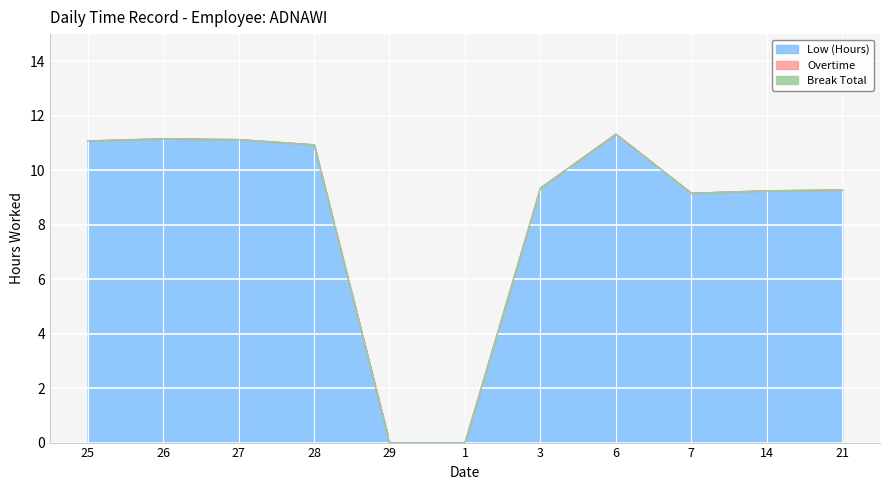

Reading left to right, extract all data points from this chart.

Low (Hours): 11.1	11.2	11.1	10.9	0.0	0.0	9.3	11.3	9.2	9.2	9.3
Overtime: 0.0	0.0	0.0	0.0	0.0	0.0	0.0	0.0	0.0	0.0	0.0
Break Total: 0.0	0.0	0.0	0.0	0.0	0.0	0.0	0.0	0.0	0.0	0.0